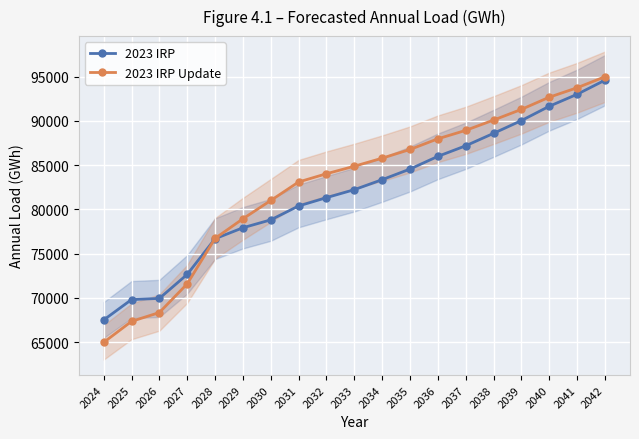

List the series in order of their peak value, lowest first.

2023 IRP, 2023 IRP Update